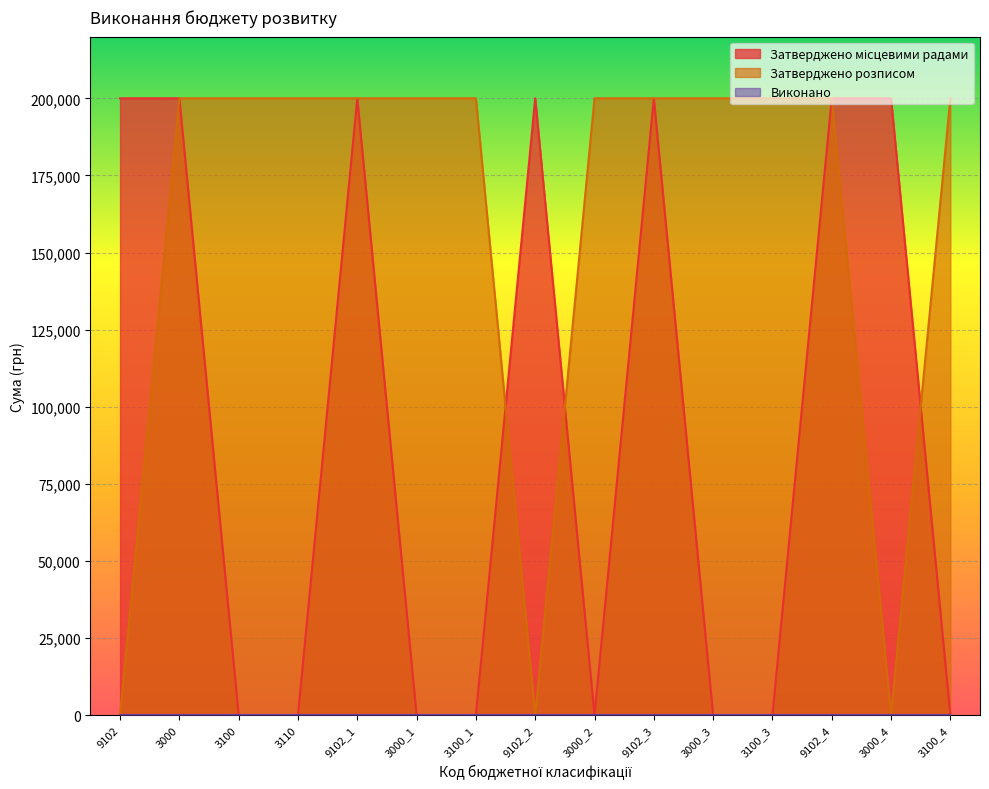

What is the difference between the maximum and minimum values in the Затверджено місцевими радами series?

200000